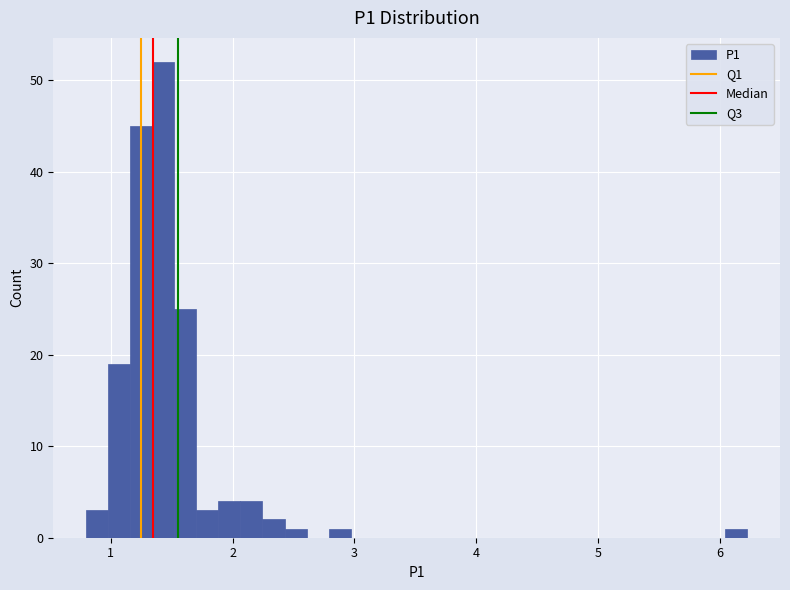

Around what value on the x-axis is the tallest bar? Give the approximate position of its centre, as read against the axis.

1.4